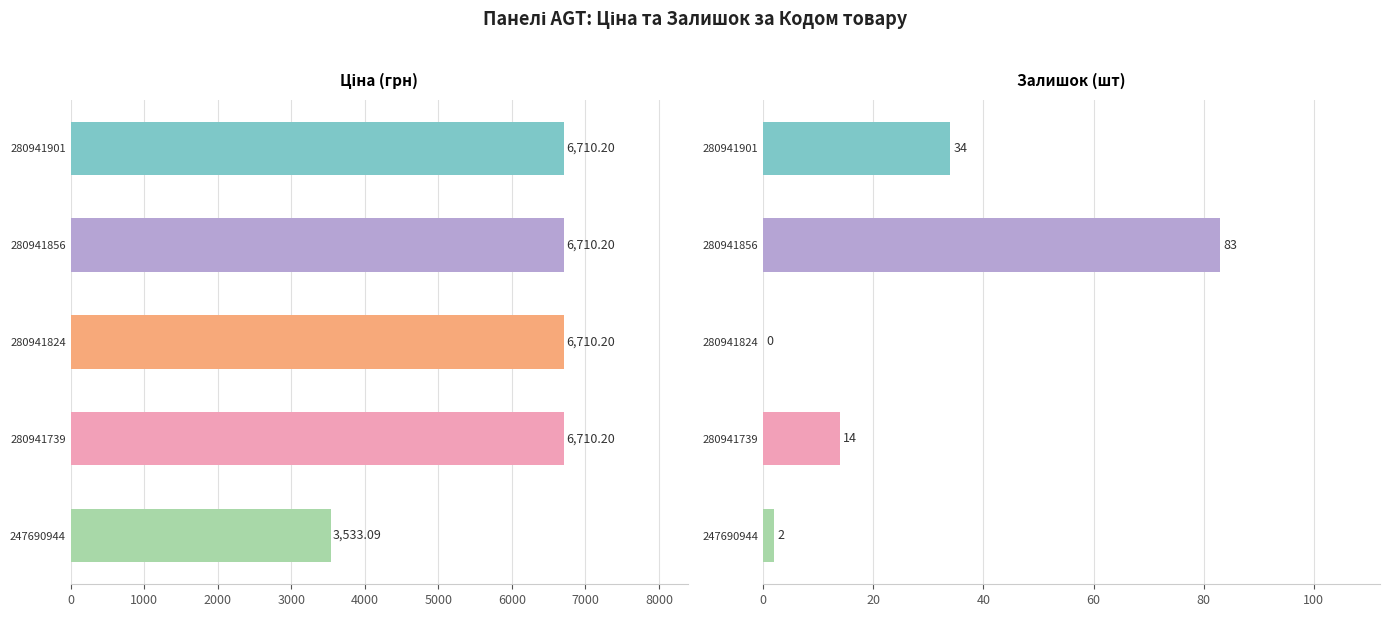

Which series has the largest total across all categories?

Ціна